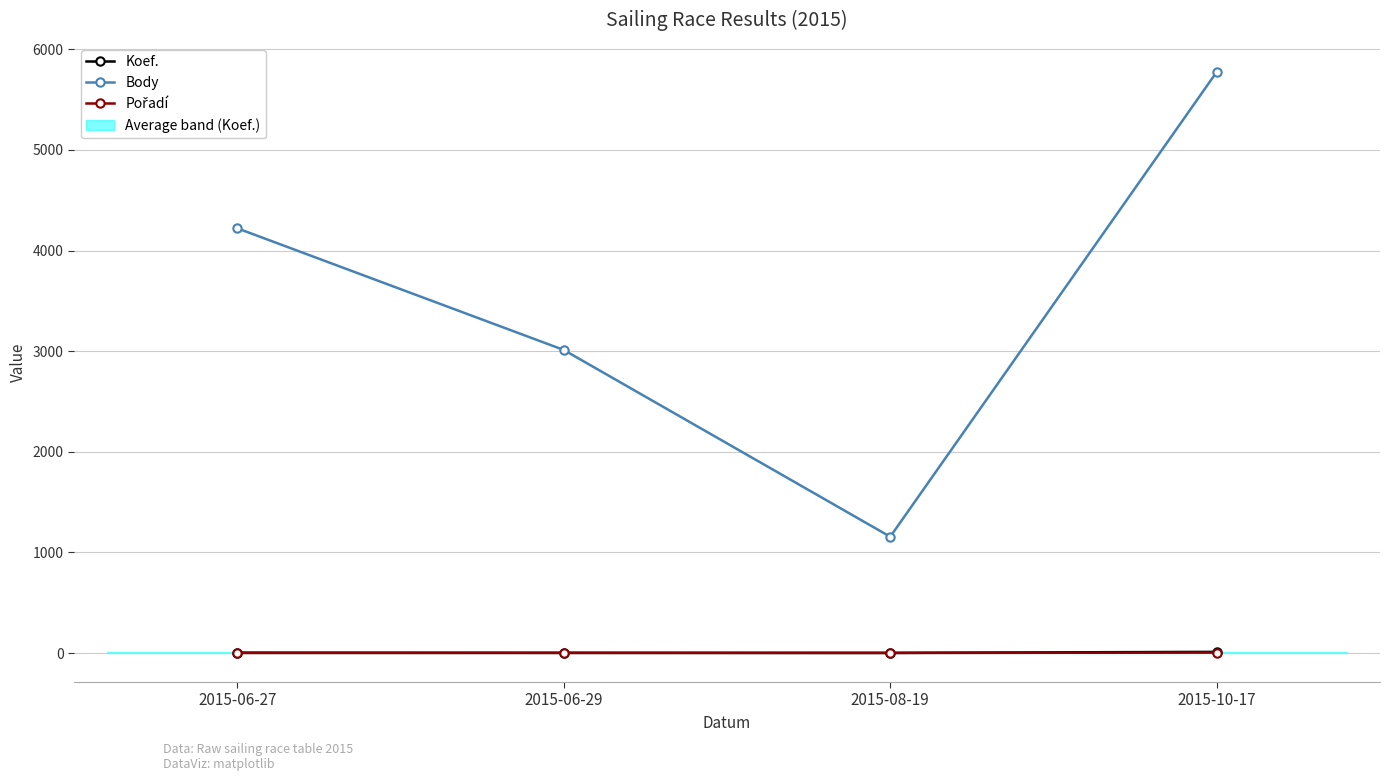

What is the difference between the maximum and minimum values in the Pořadí series?

4